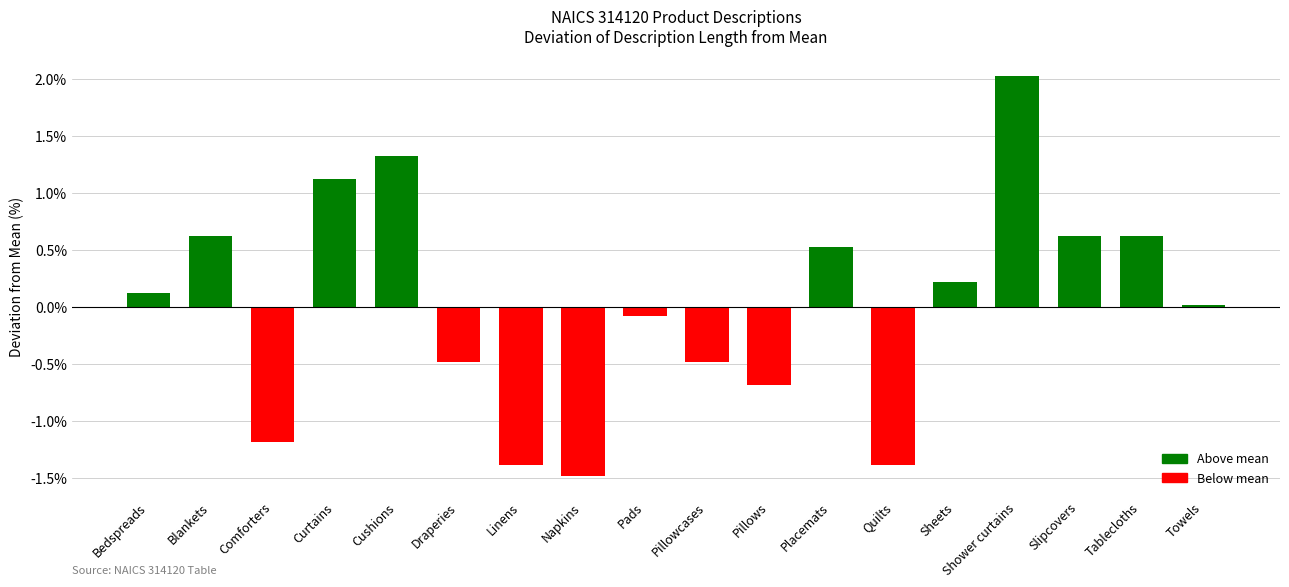

At which label does the data first exceed 0?

Bedspreads